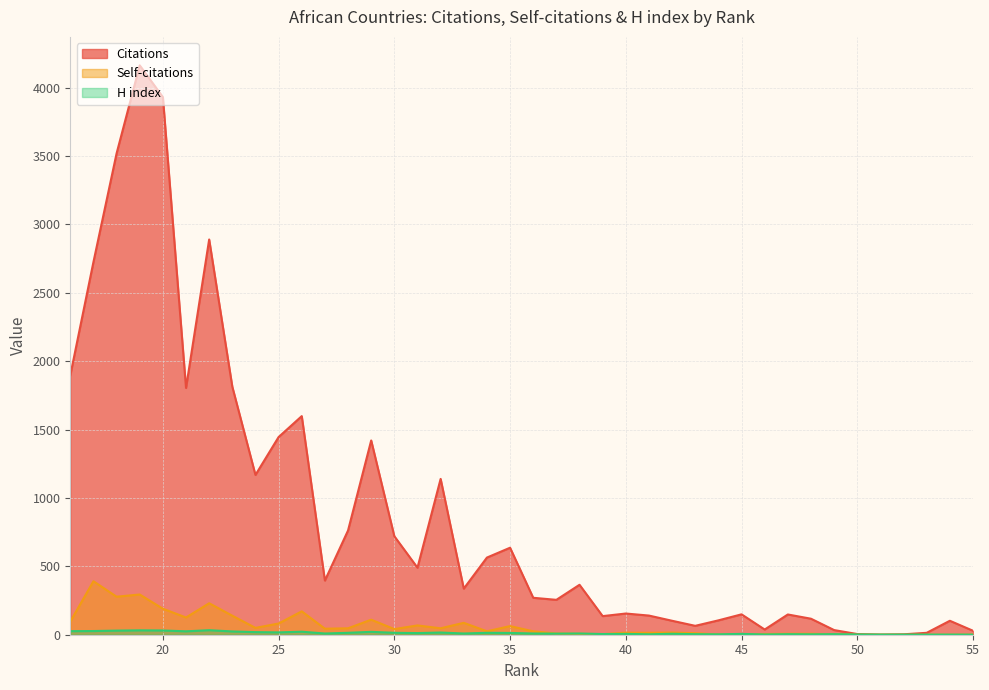

How many values in the H index series exceed 9?

18